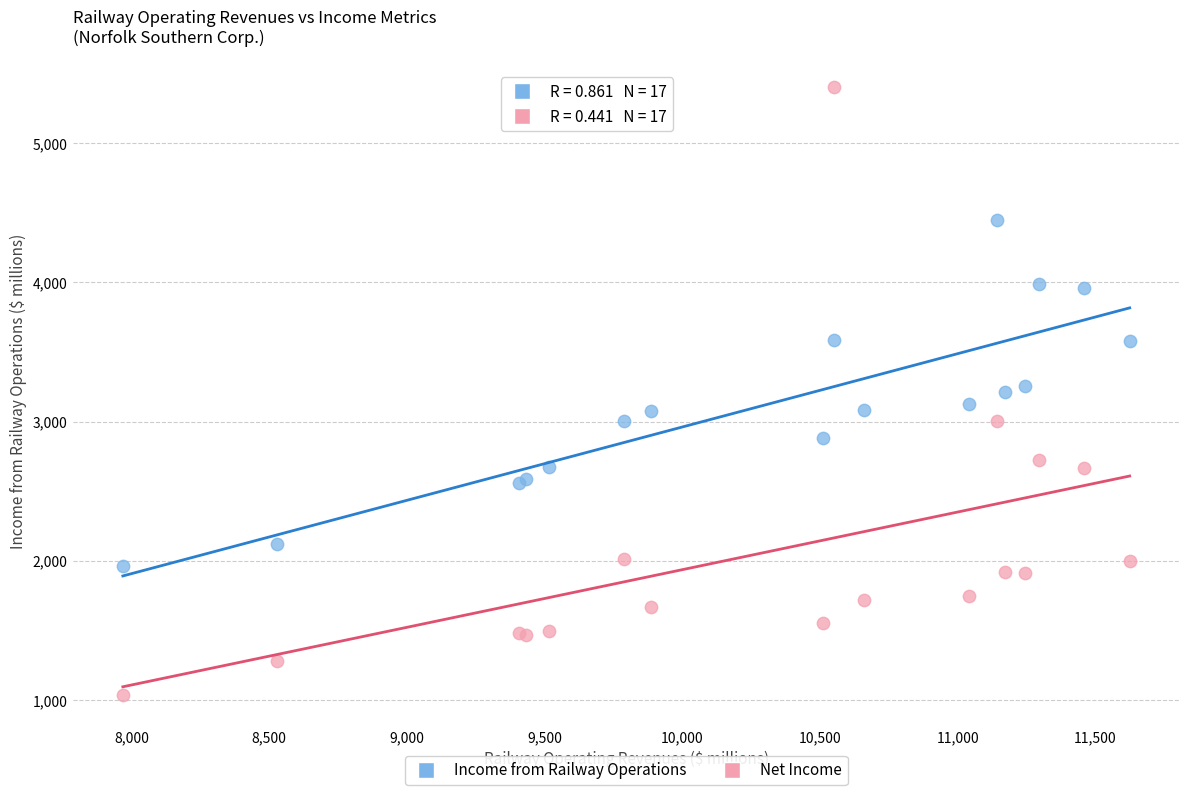

What are all the series names shown in the legend?

Income from Railway Operations, Net Income